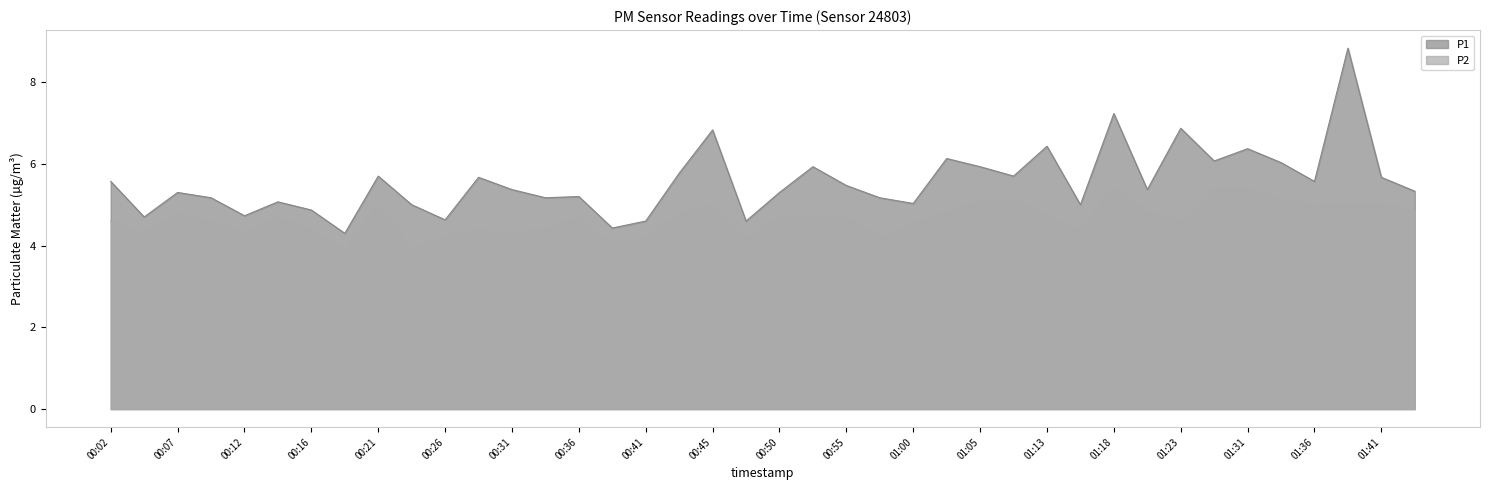

Is the value of P1 at 00:45 greater than the value of P2 at 00:14?

Yes